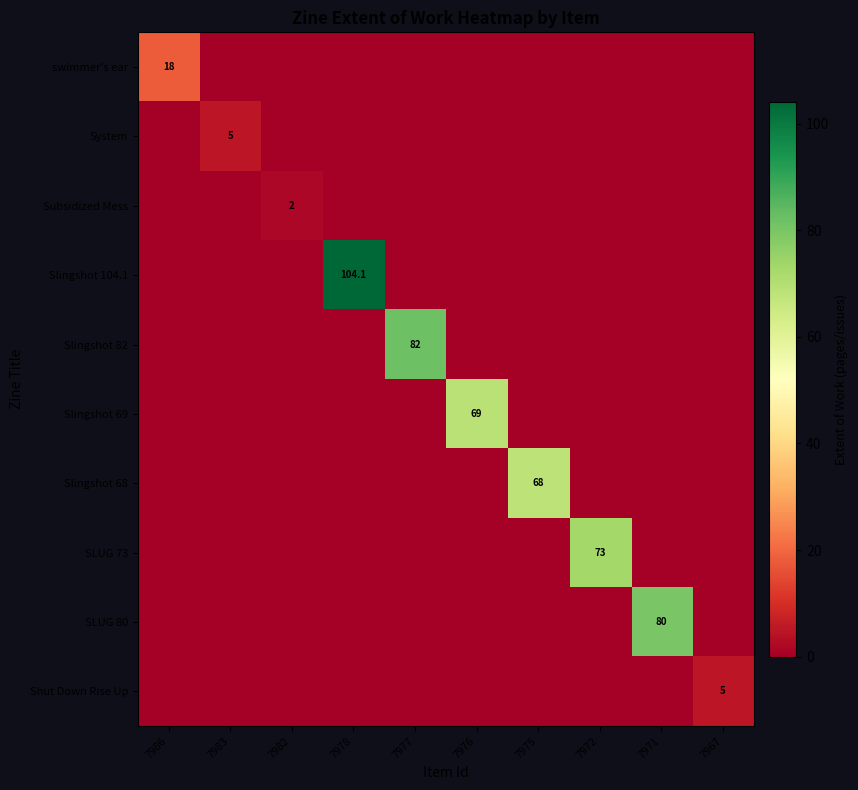

What is the greatest value displayed?

104.1